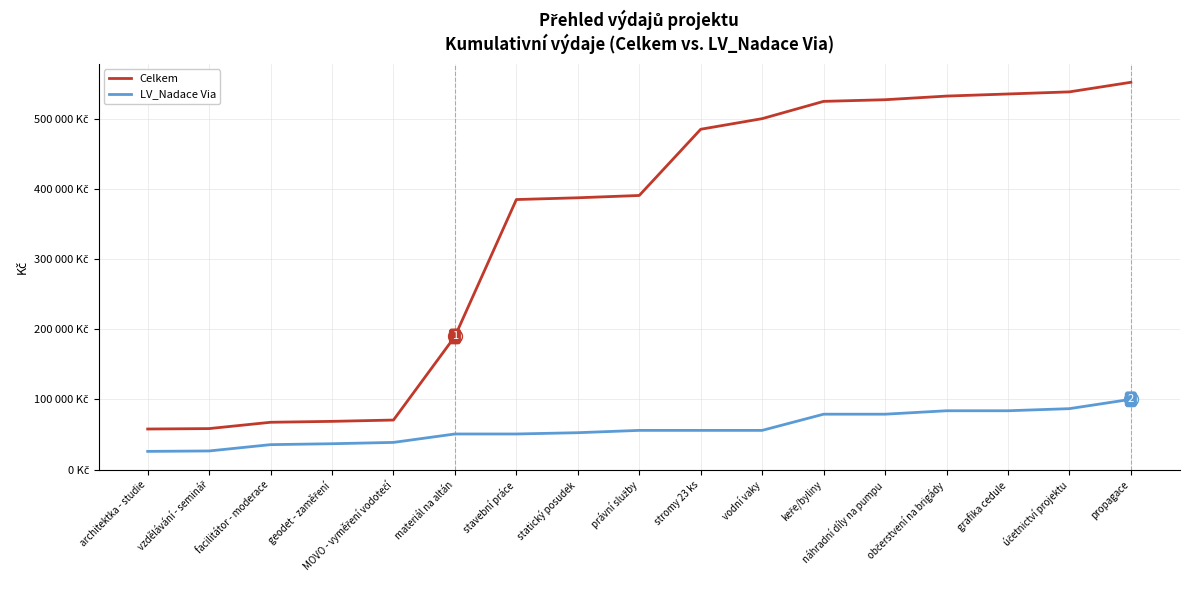

Where does the LV_Nadace Via series first go above 55736?

keře/byliny